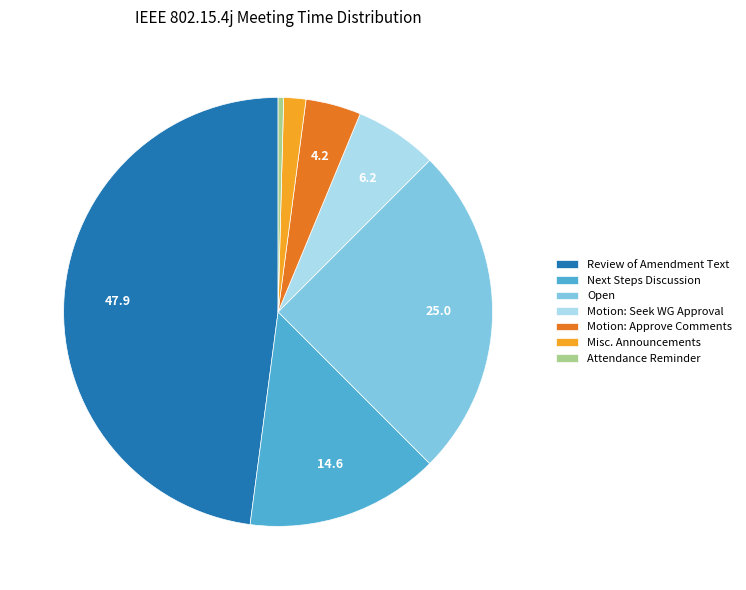

Which has a higher value, Motion: Approve Comments or Attendance Reminder?

Motion: Approve Comments